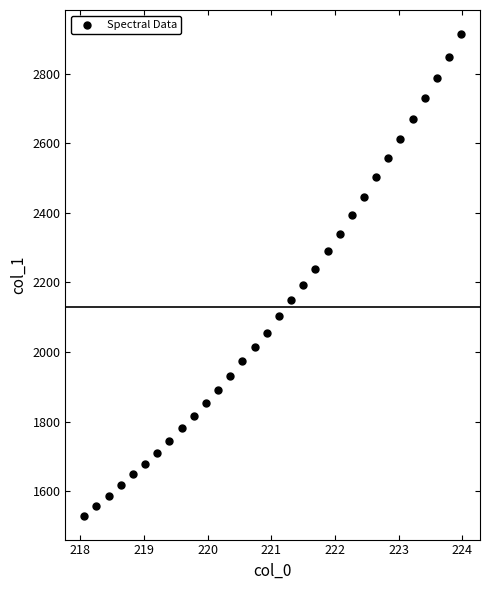

What is the range of Y values (max minus min)?

1383.3